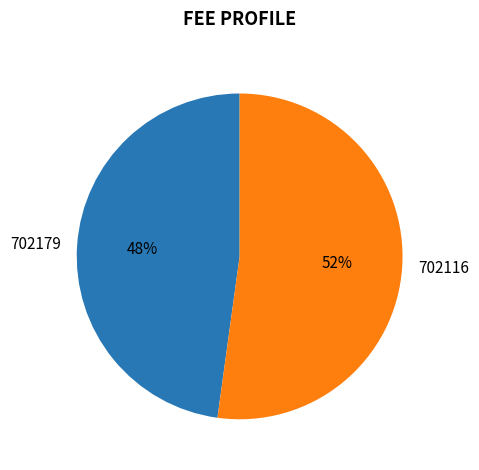

Rank the categories by value from lowest to highest.

702179, 702116